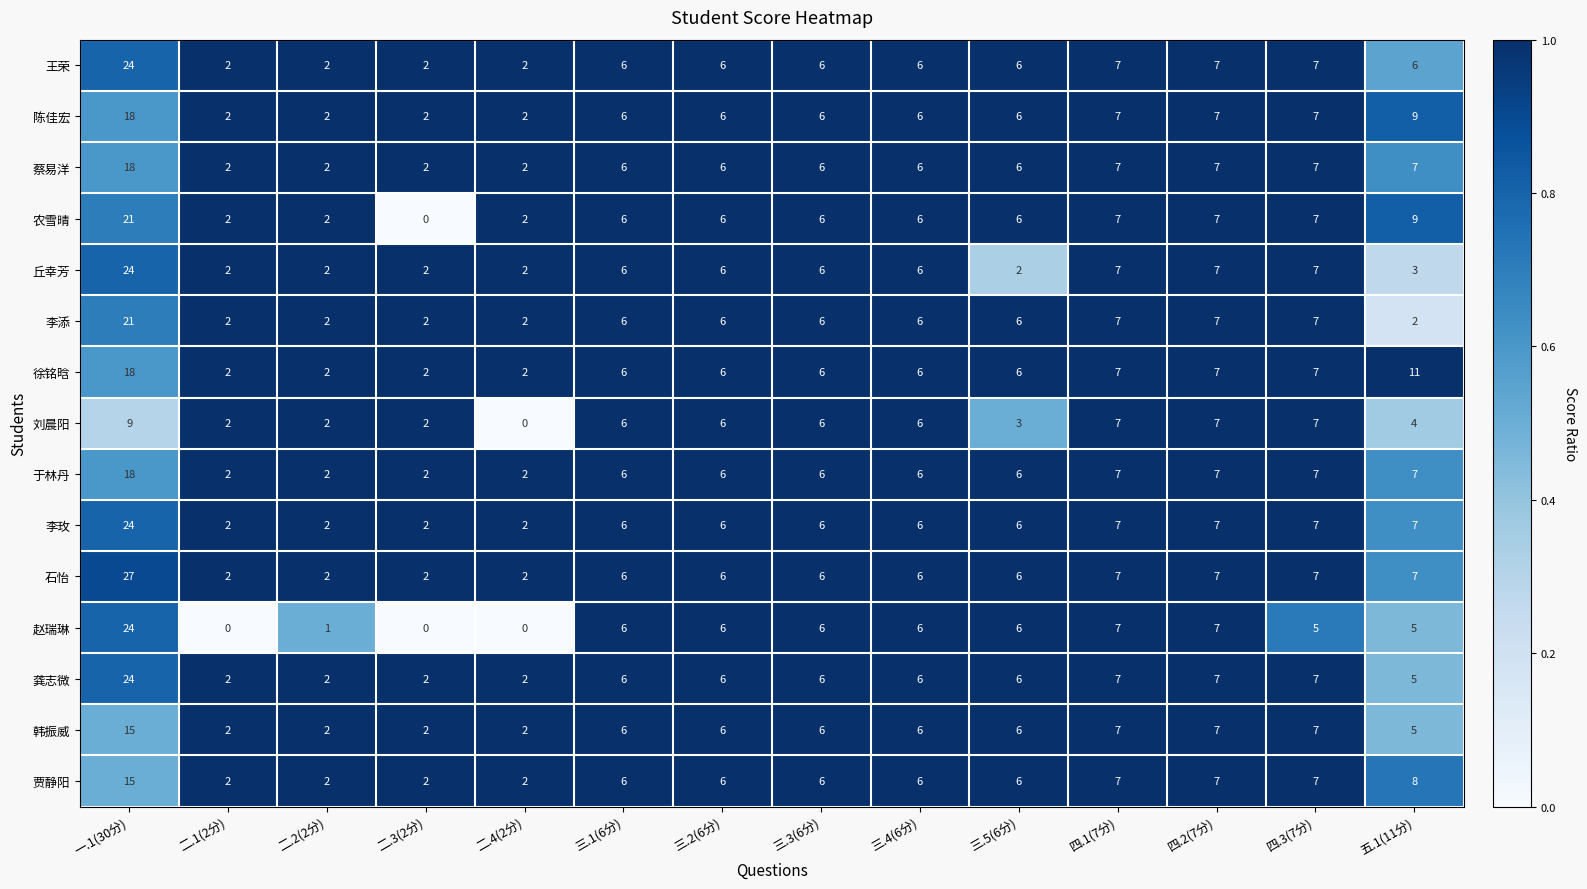

What is the difference between the highest and lowest values at 五.1(11分)?

9